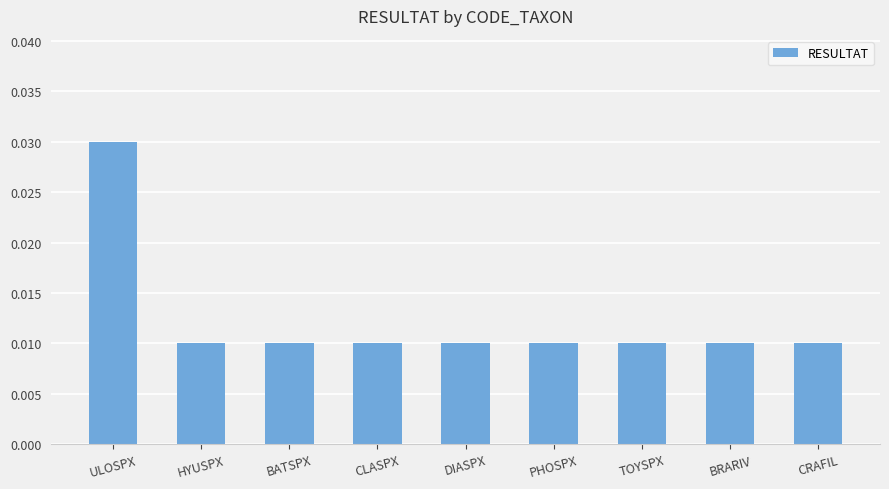

What position from the right is HYUSPX?

8